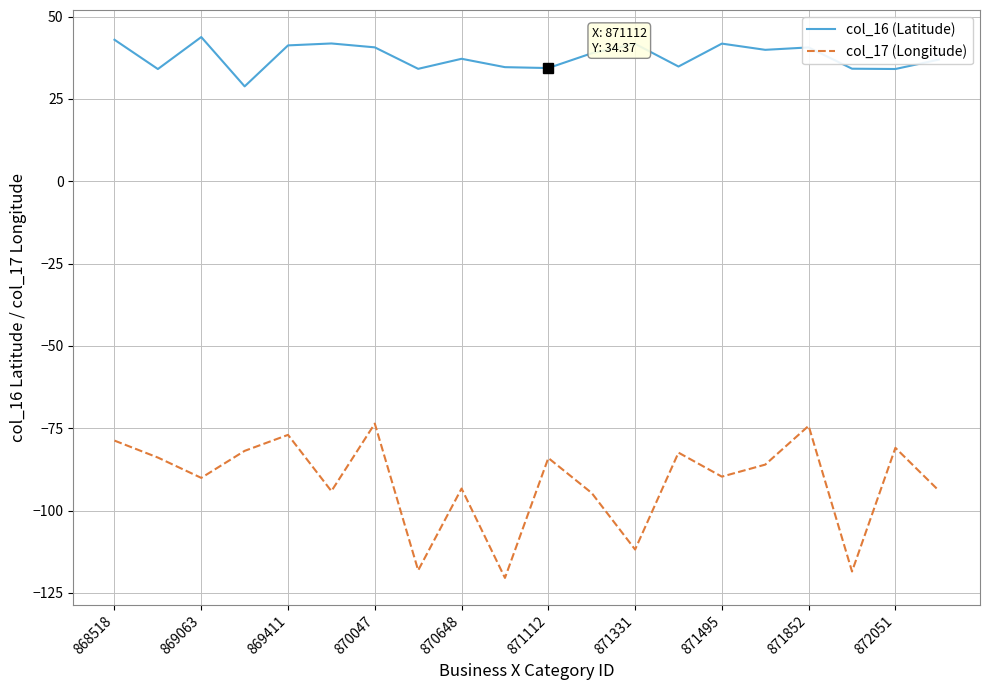

How many lines are shown in the chart?

2